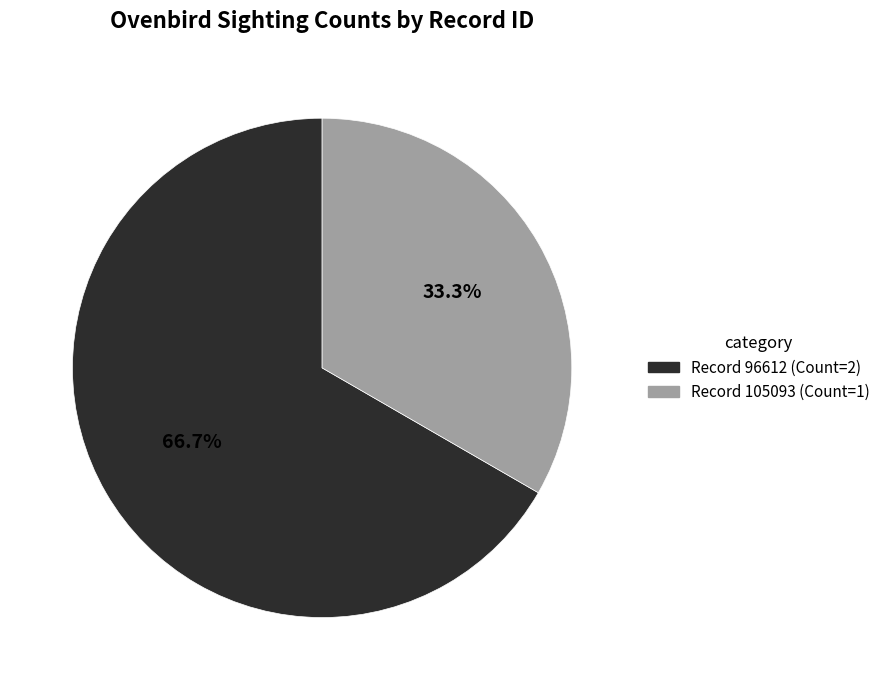

Is there a majority slice in this chart?

Yes